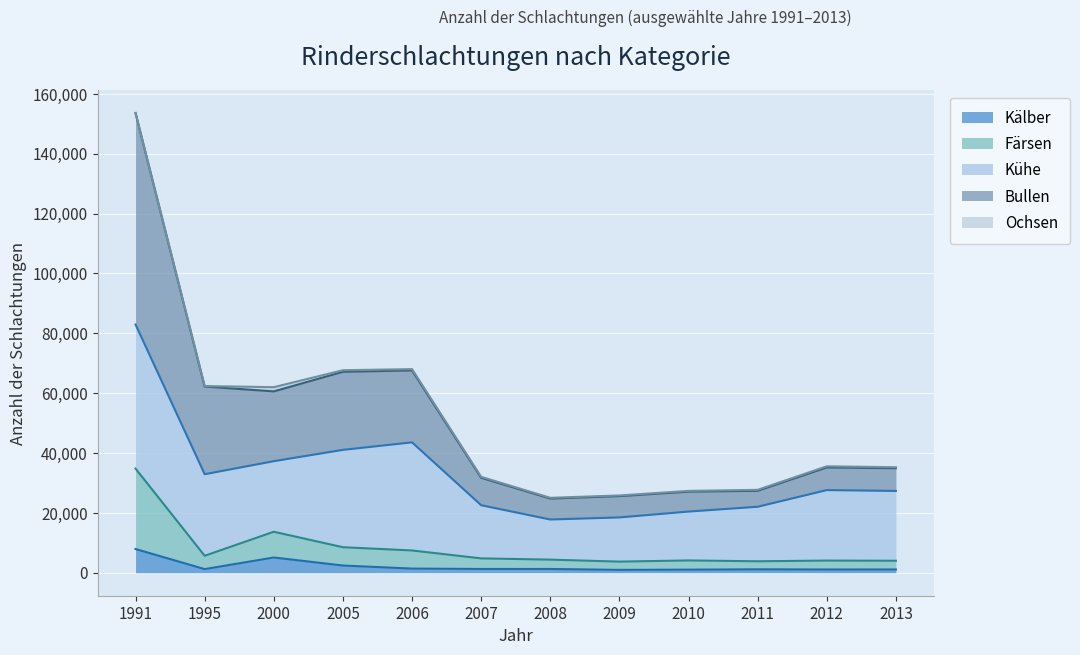

How many lines are shown in the chart?

5